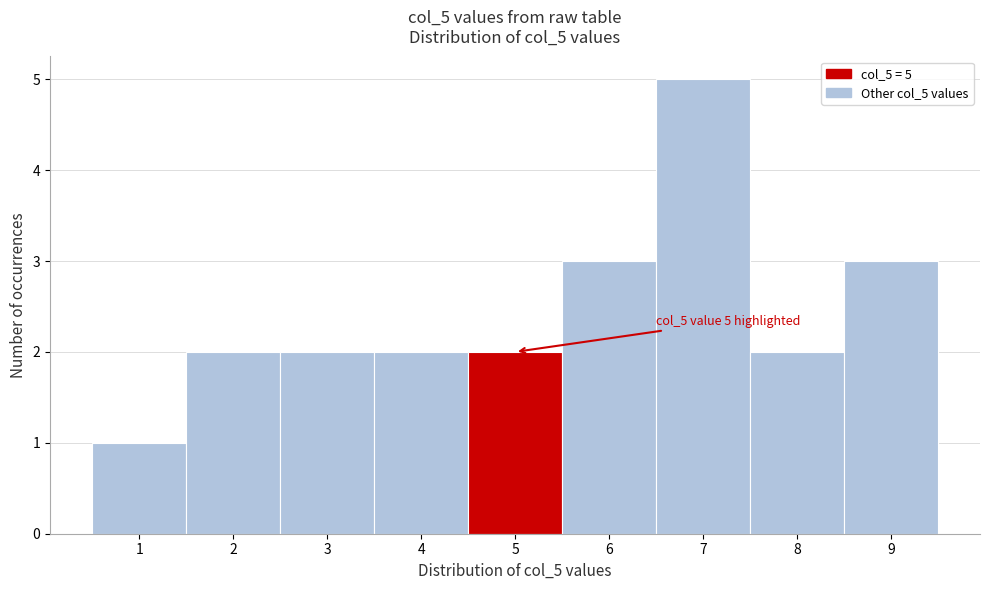

Over which range of the x-axis is the bar tallest?

6.5 to 7.5